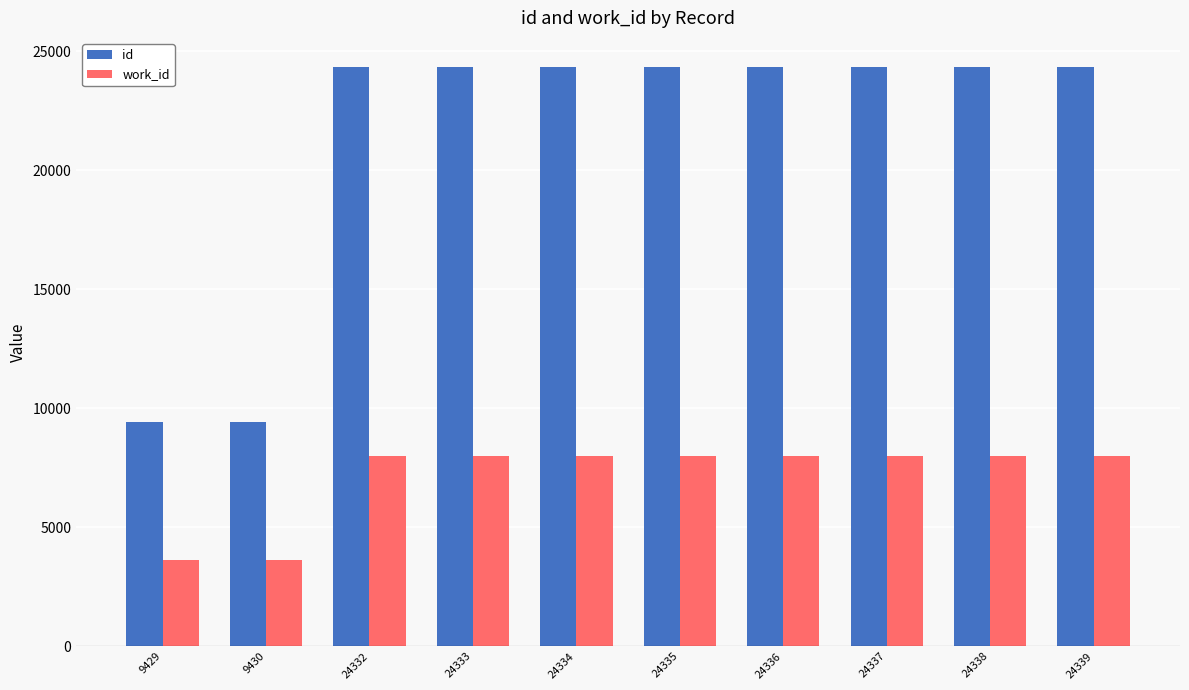

The value of id at 24339 is 24339. True or false?

True